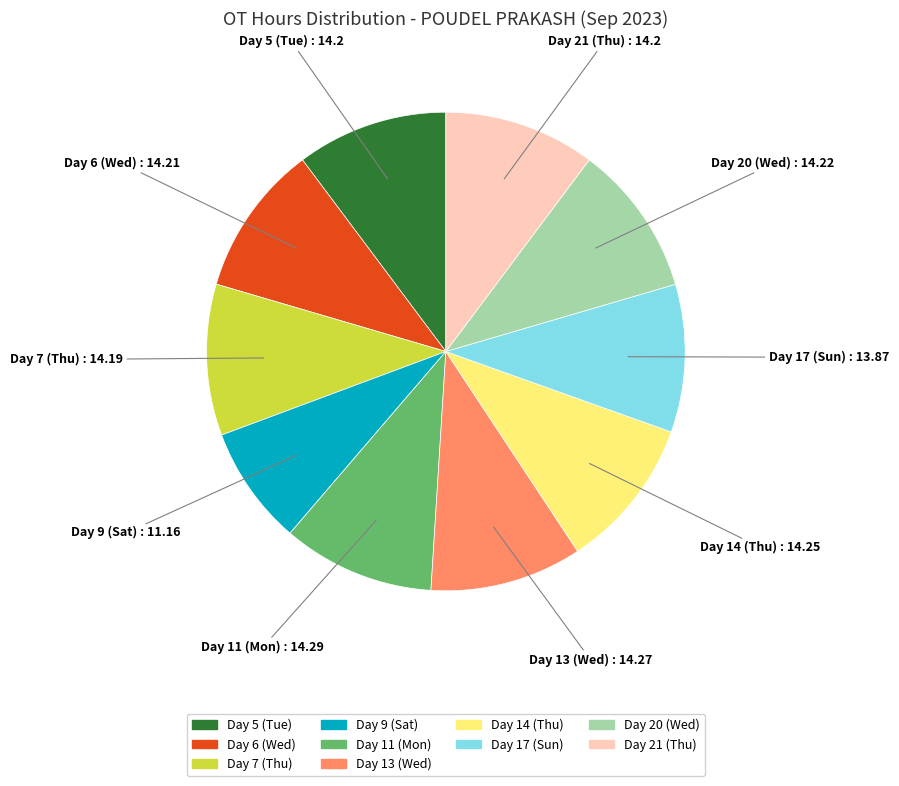

Does any single category account for the majority?

No